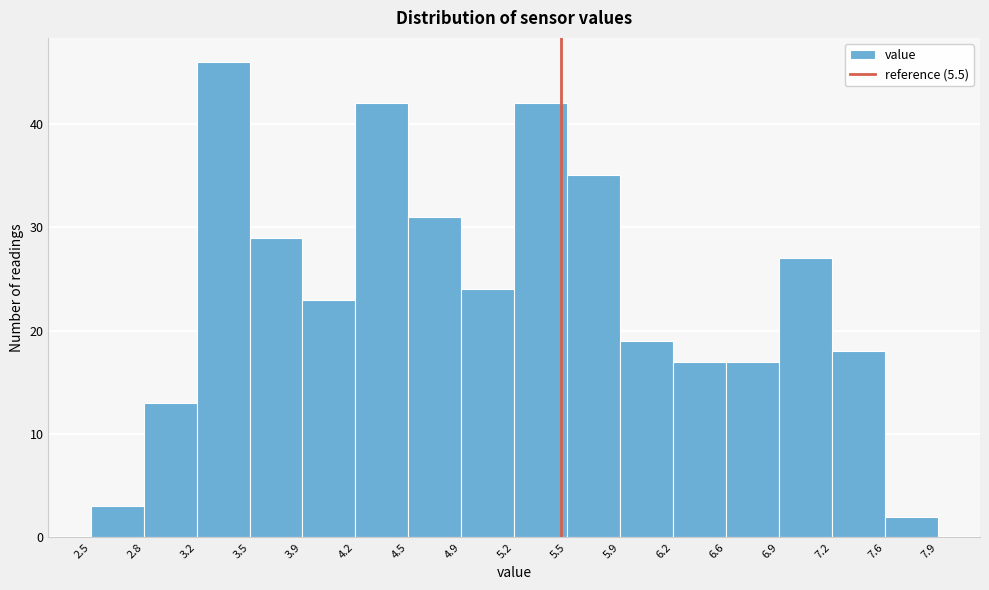

Reading left to right, list every bar in this chart as the range it spans on the x-axis followed by its height. The values are not printed on the chart, so give them approximately, as read against the axis.

2.5 to 2.8: 3
2.8 to 3.2: 13
3.2 to 3.5: 46
3.5 to 3.9: 29
3.9 to 4.2: 23
4.2 to 4.5: 42
4.5 to 4.9: 31
4.9 to 5.2: 24
5.2 to 5.5: 42
5.5 to 5.9: 35
5.9 to 6.2: 19
6.2 to 6.6: 17
6.6 to 6.9: 17
6.9 to 7.2: 27
7.2 to 7.6: 18
7.6 to 7.9: 2